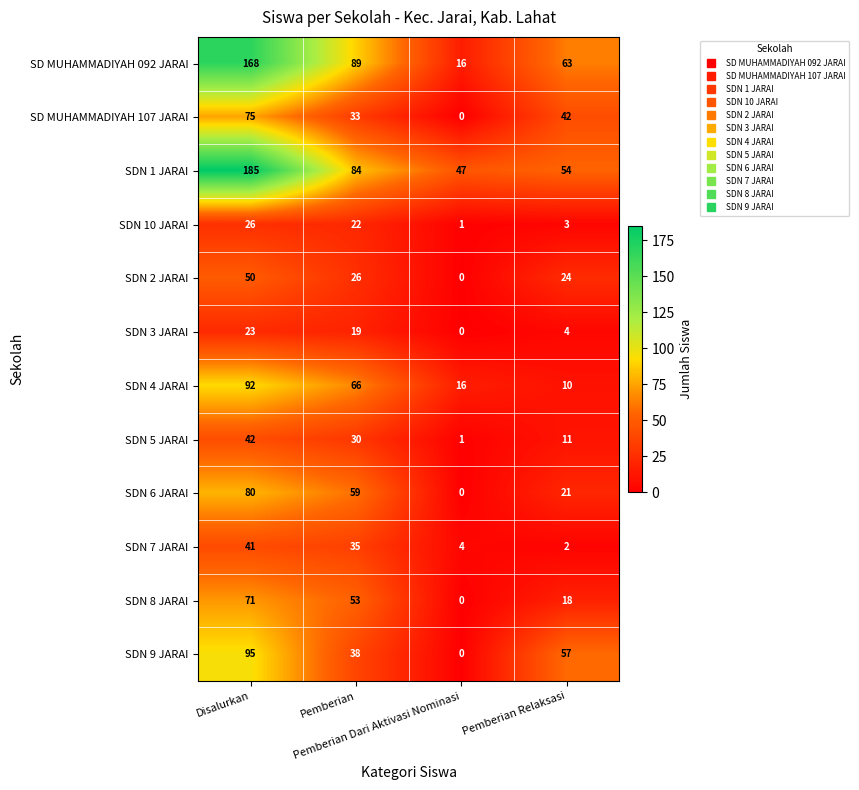

Which series has the largest total across all categories?

SDN 1 JARAI